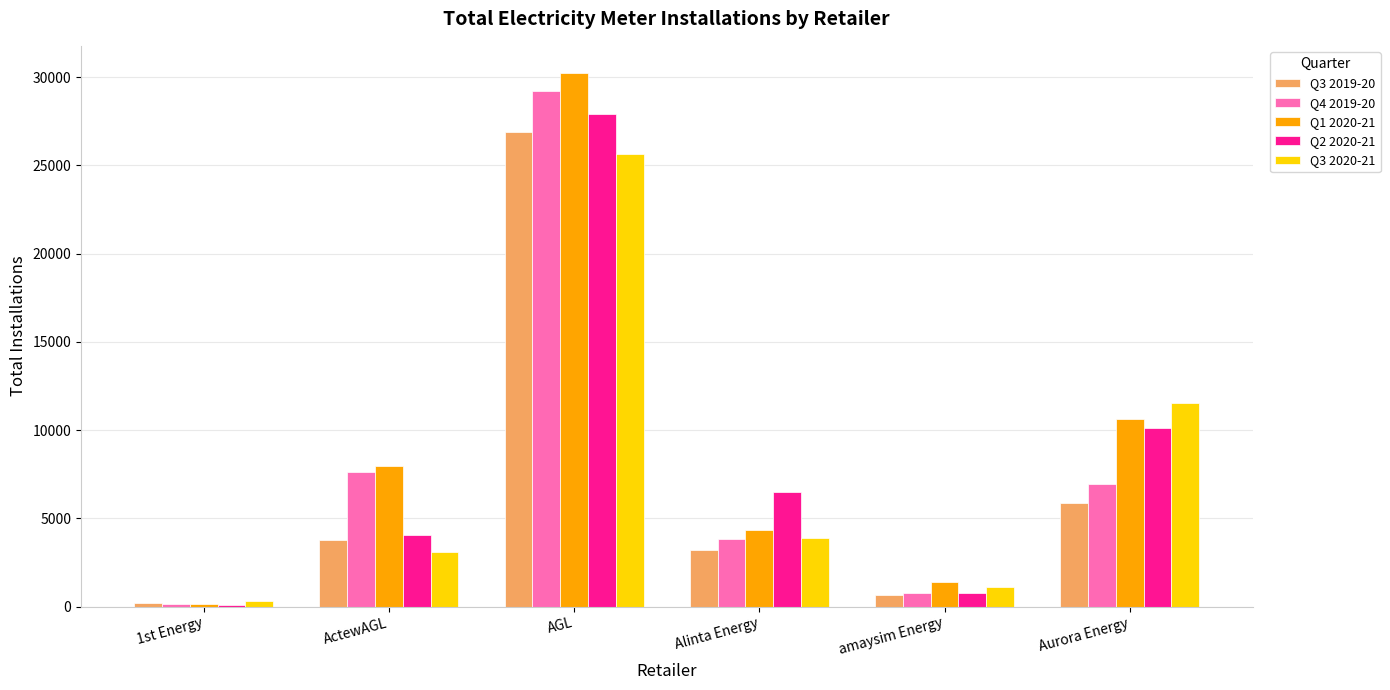

At which label is Q3 2020-21 closest to 12981?

Aurora Energy